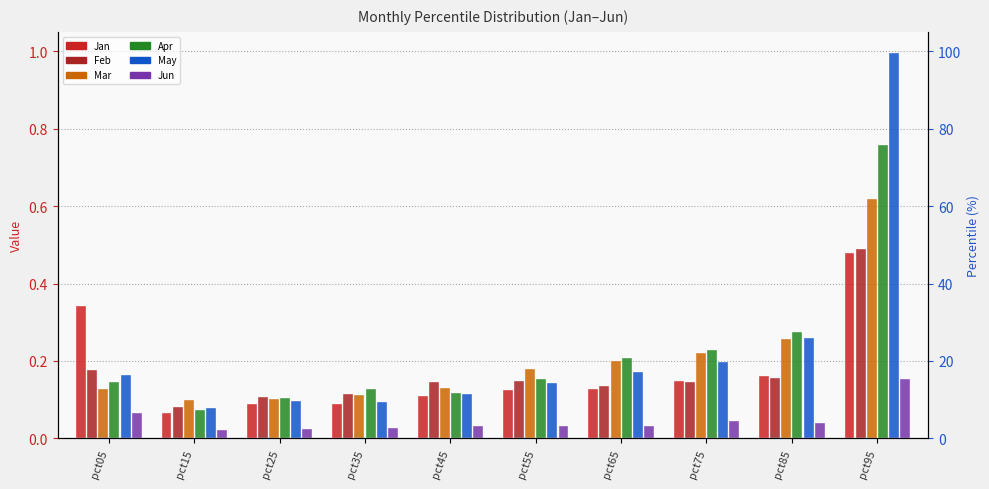

Count the Apr values in the range 0 to 1.

10